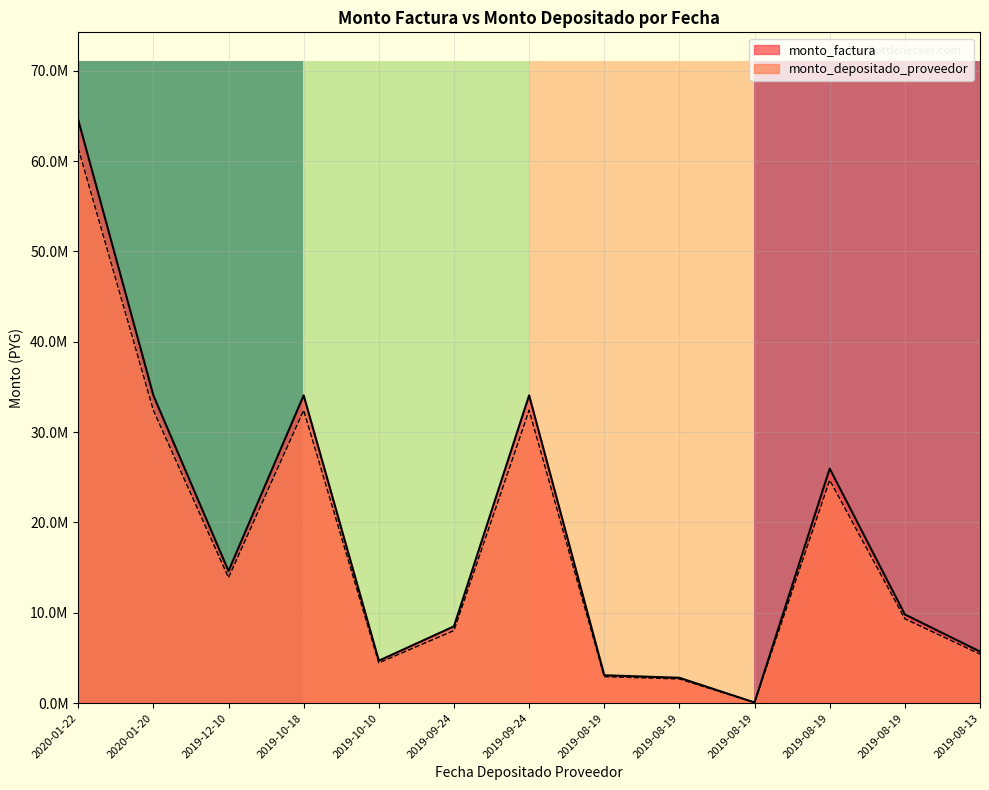

Count the values in the range 0 to 1.

4